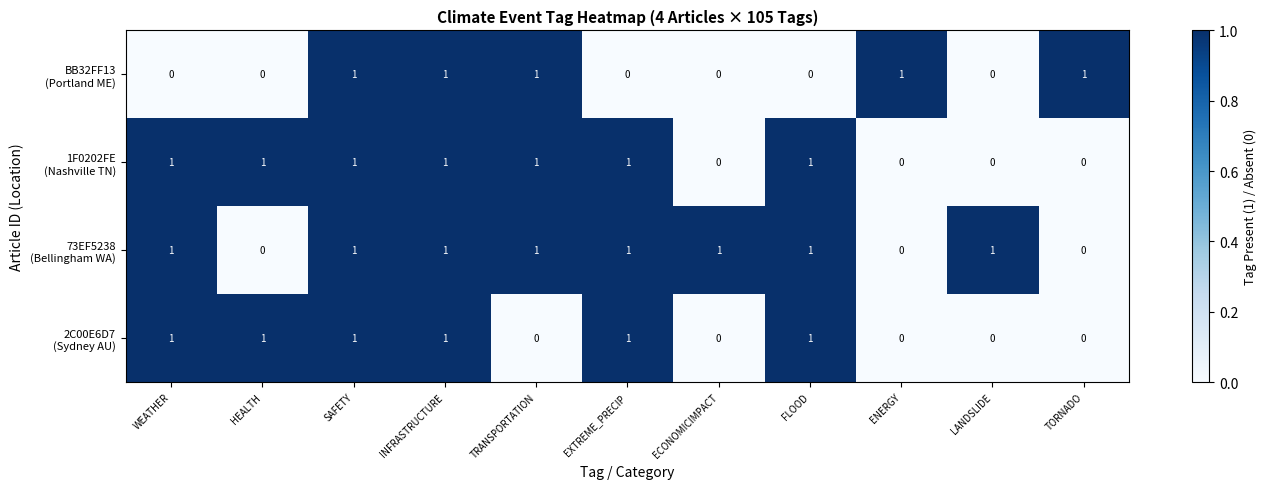

What is the total value across all series at WEATHER?

3